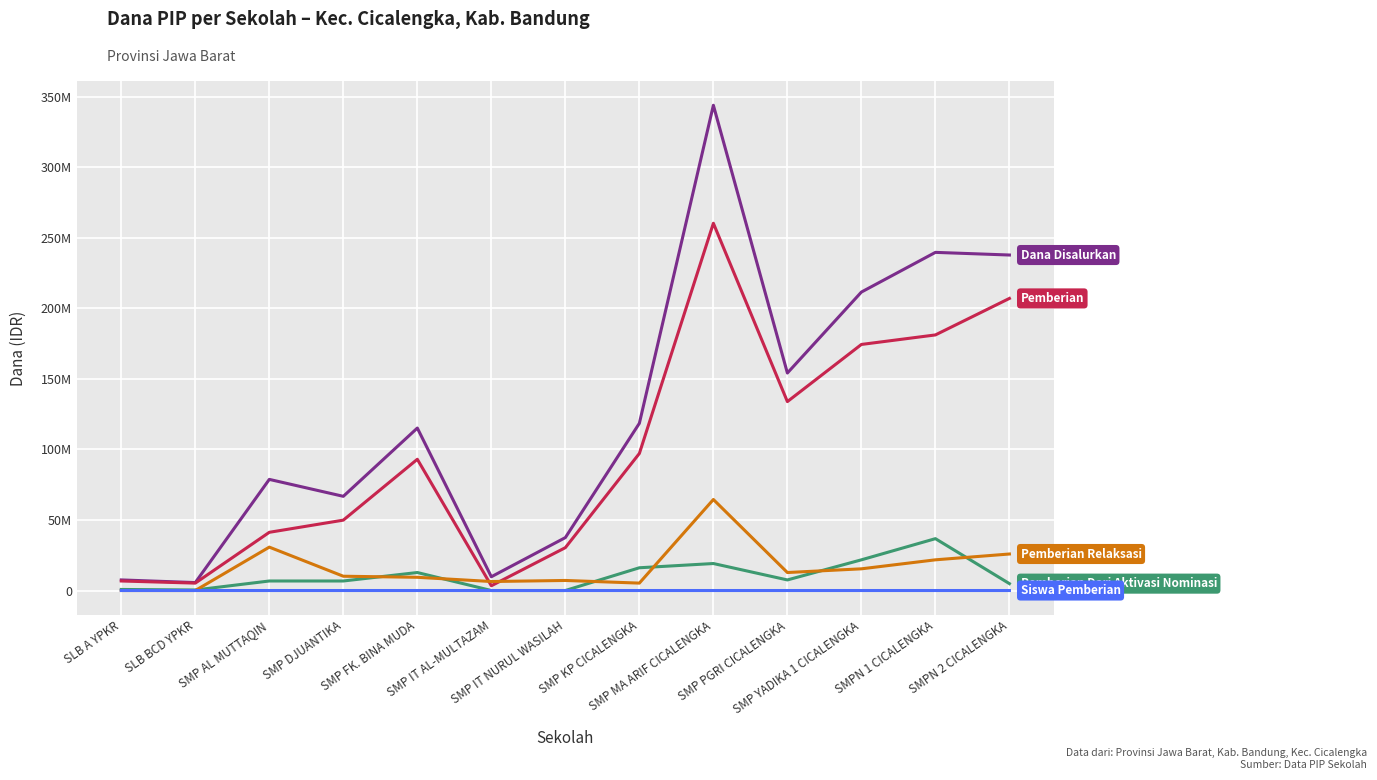

Does the chart have visible grid lines?

Yes